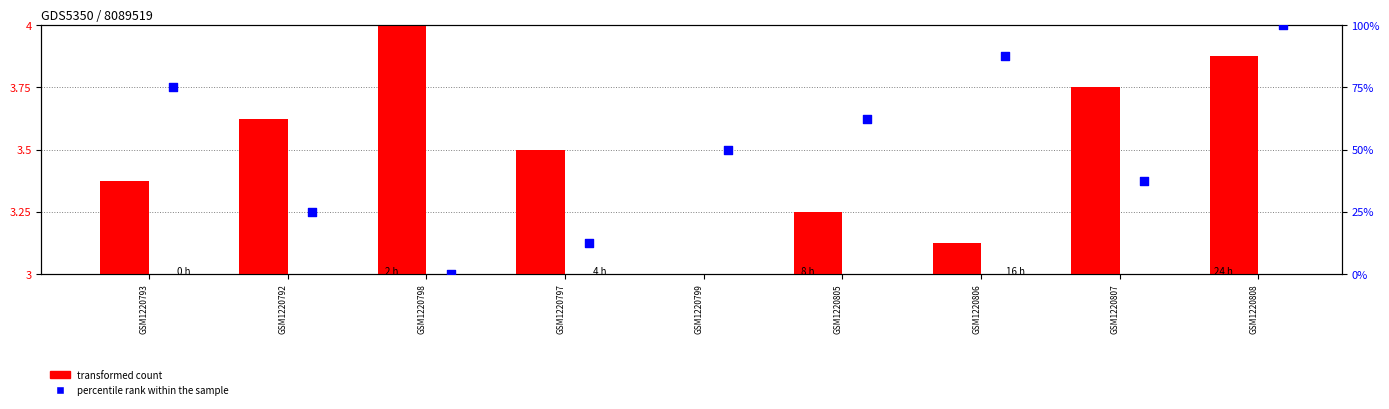

Which series reaches the minimum Y coordinate?

percentile rank within the sample